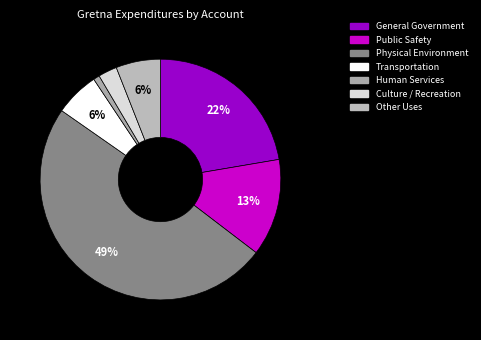

Is the sum of General Government and Culture / Recreation greater than half?

No